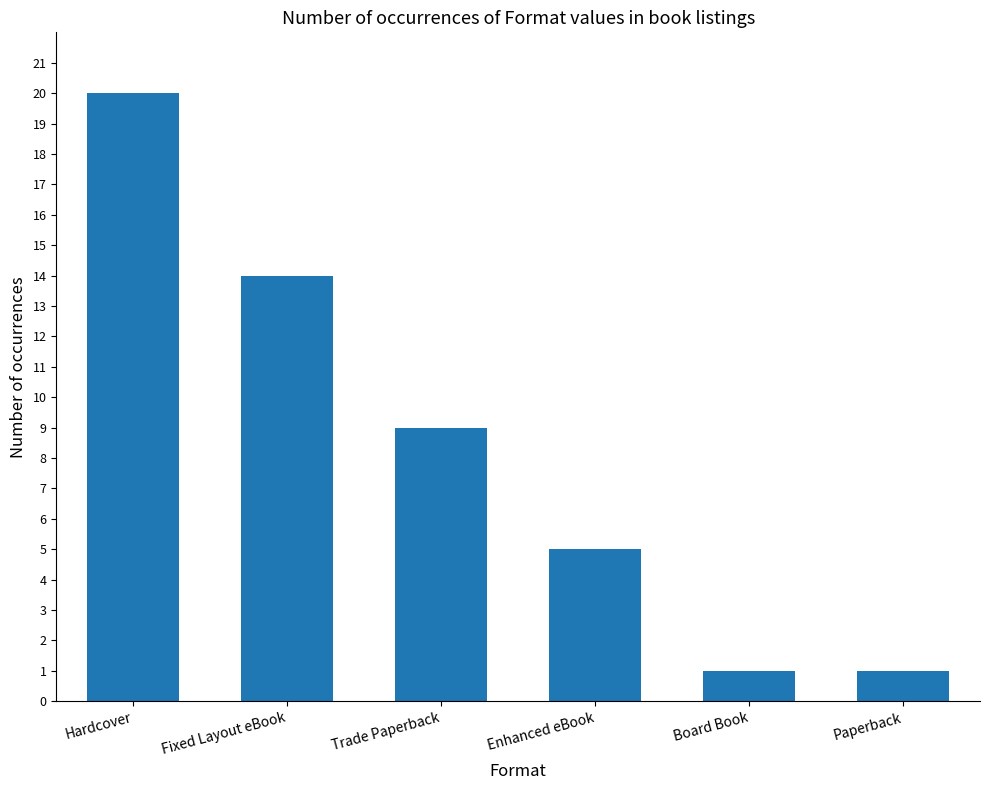

Reading left to right, transcribe all the data shown in this chart.

Hardcover=20	Fixed Layout eBook=14	Trade Paperback=9	Enhanced eBook=5	Board Book=1	Paperback=1